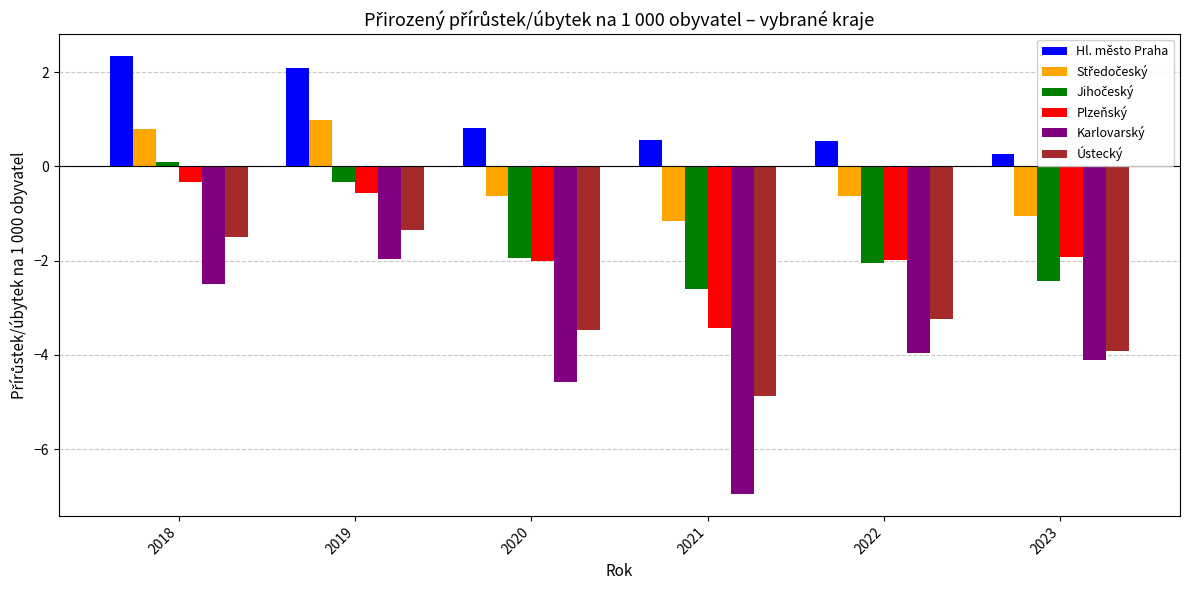

What is the greatest value displayed?

2.3